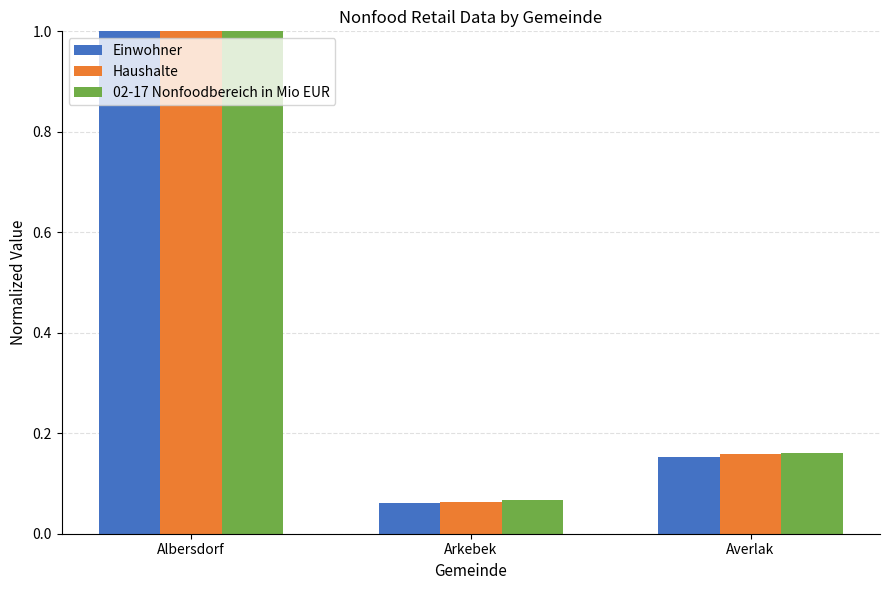

How many distinct data groups are displayed?

3